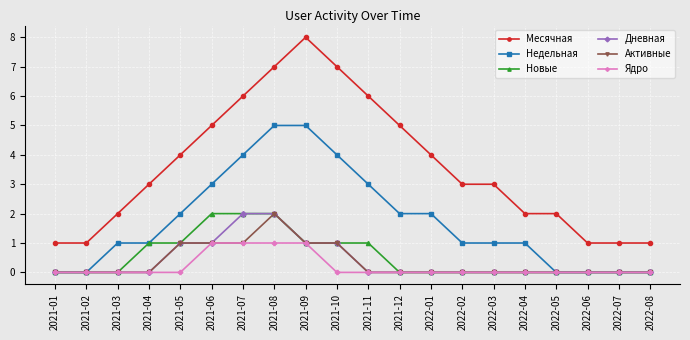

How many lines are shown in the chart?

6